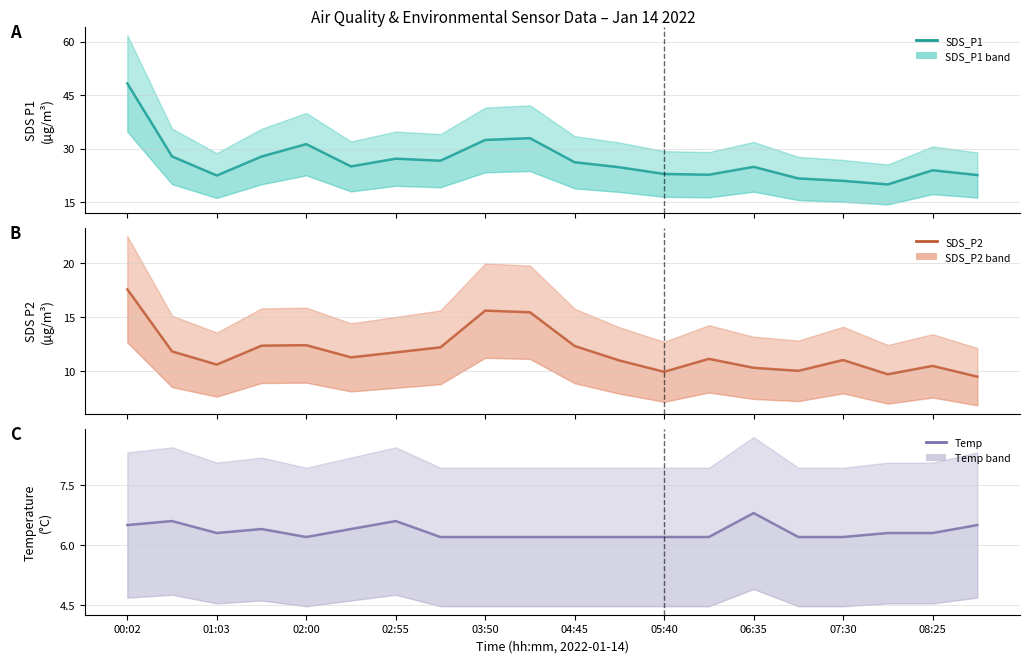

How many lines are shown in the chart?

3